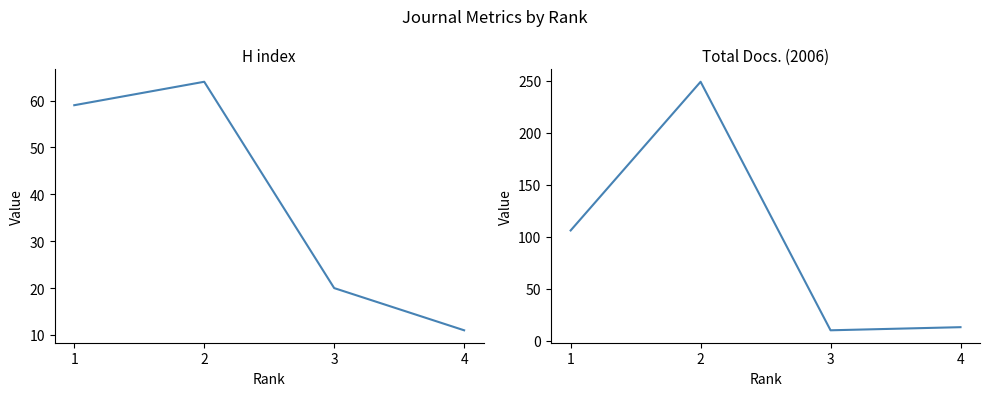

Count the number of data series in this chart.

2